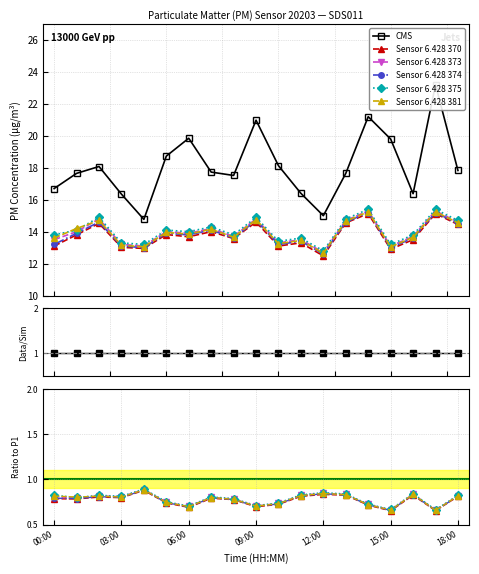

At which category is the sum across all series the highest?

17:00